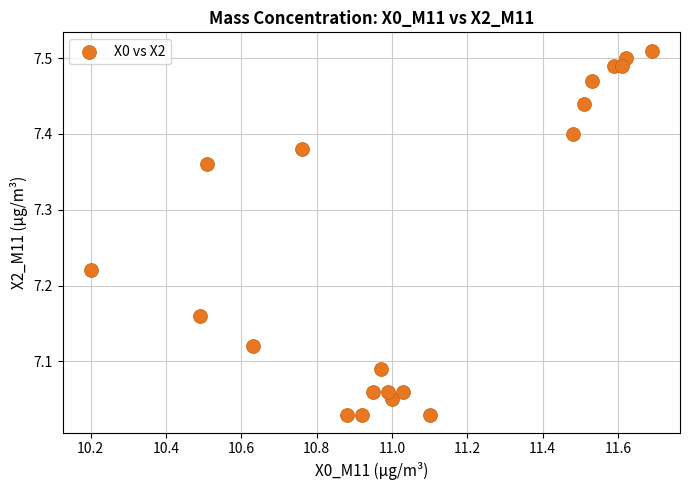

What is the range of Y values (max minus min)?

0.5